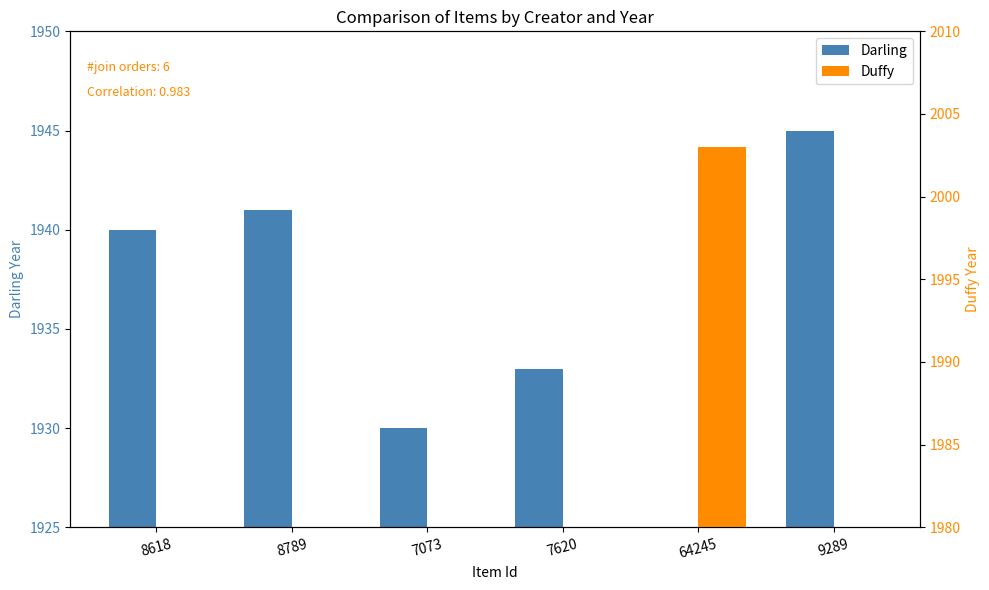

The Darling series shows 533 at 7073. True or false?

False